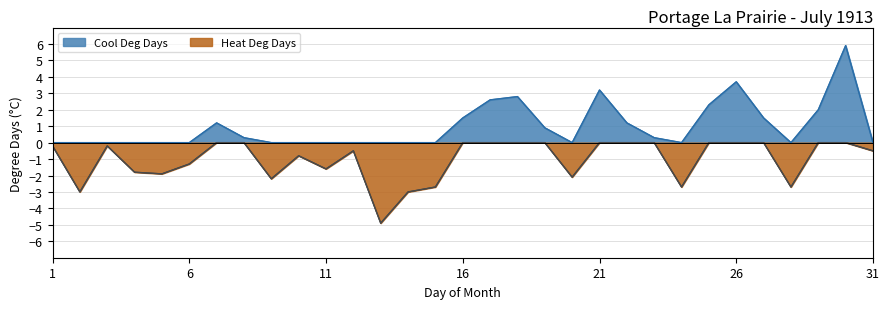

How many lines are shown in the chart?

2